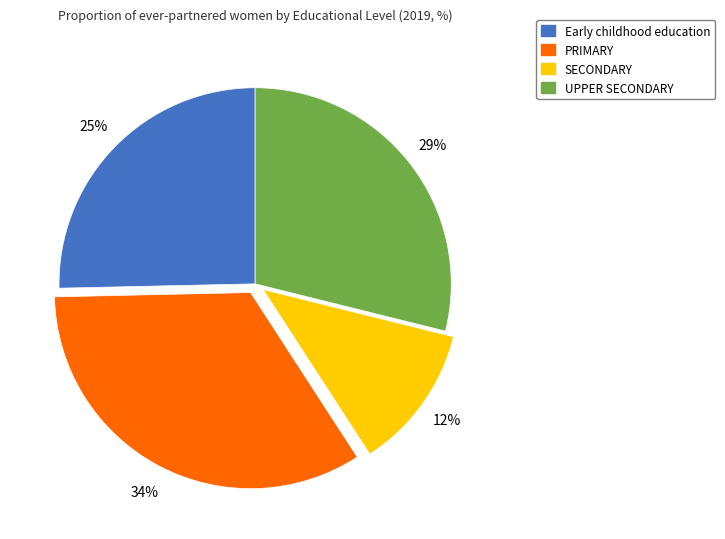

Count the number of slices in the pie.

4